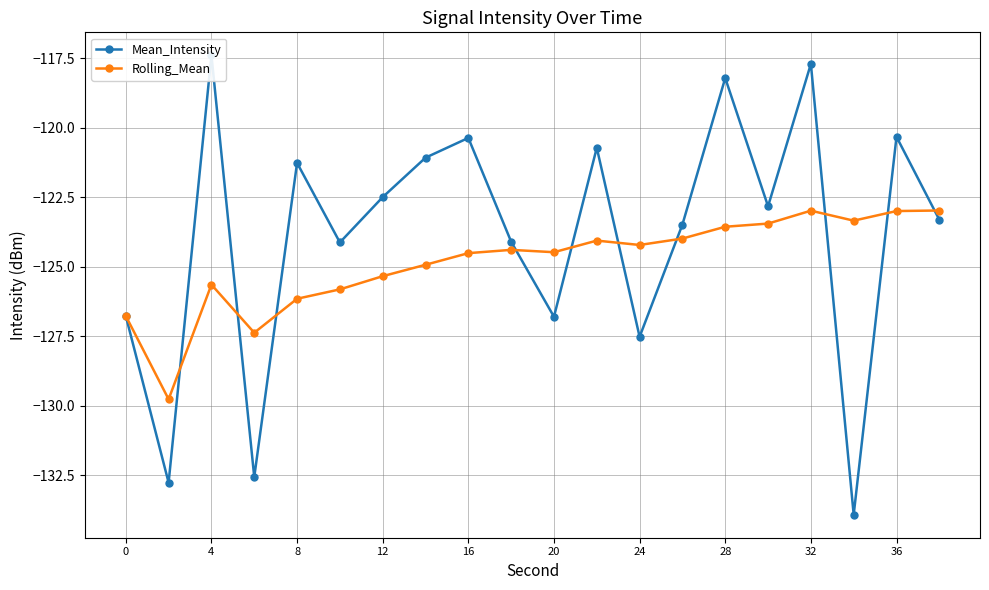

How many lines are shown in the chart?

2